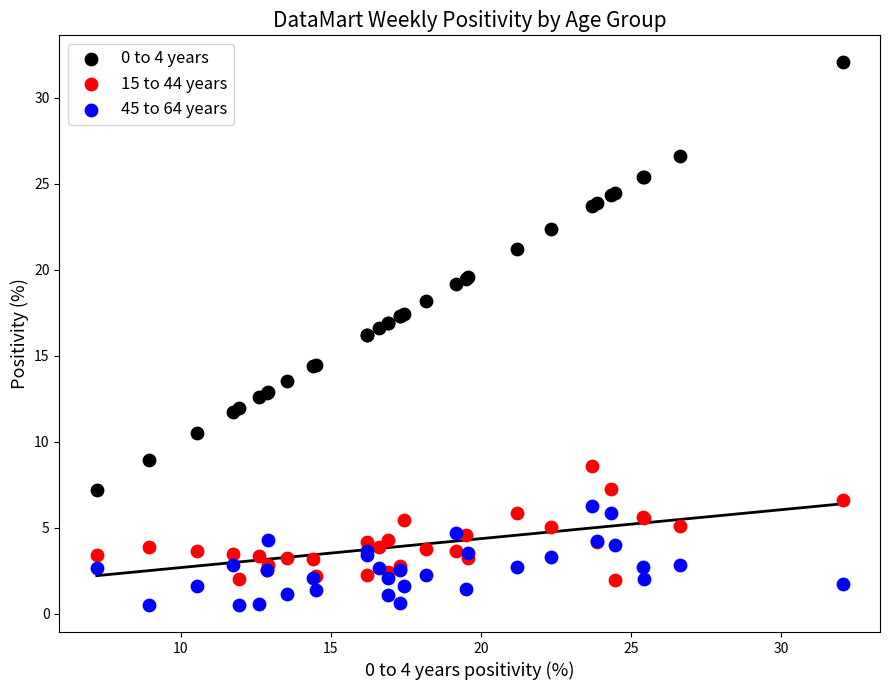

Which series has the widest spread of Y values?

0 to 4 years